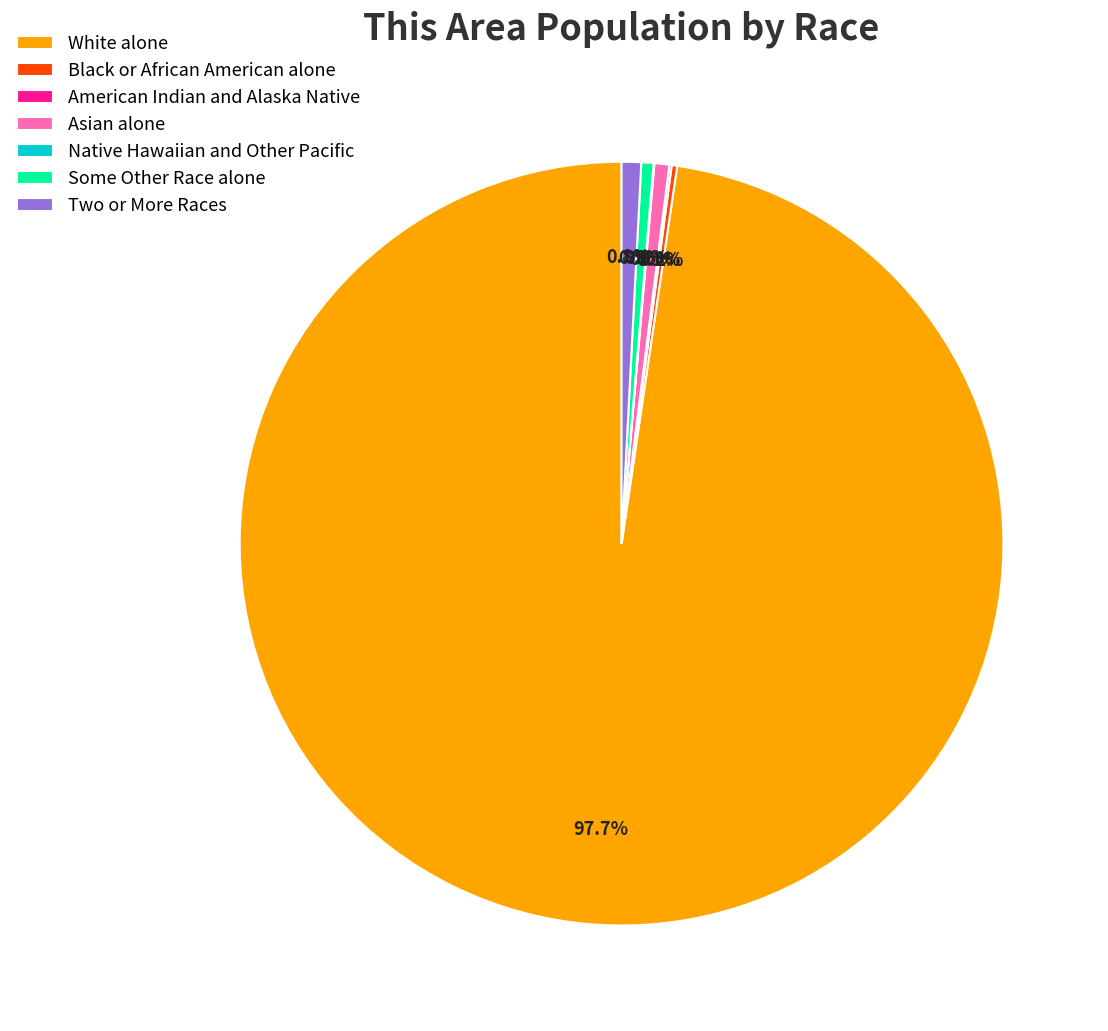

How much of the chart is everything except Asian alone?

99.4%